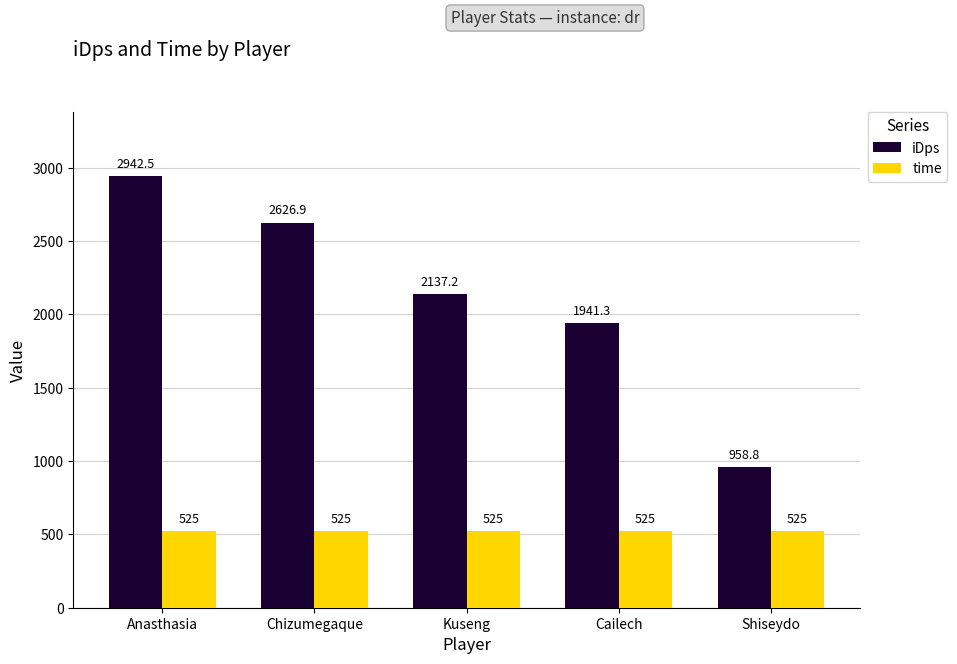

Are the bars horizontal?

No